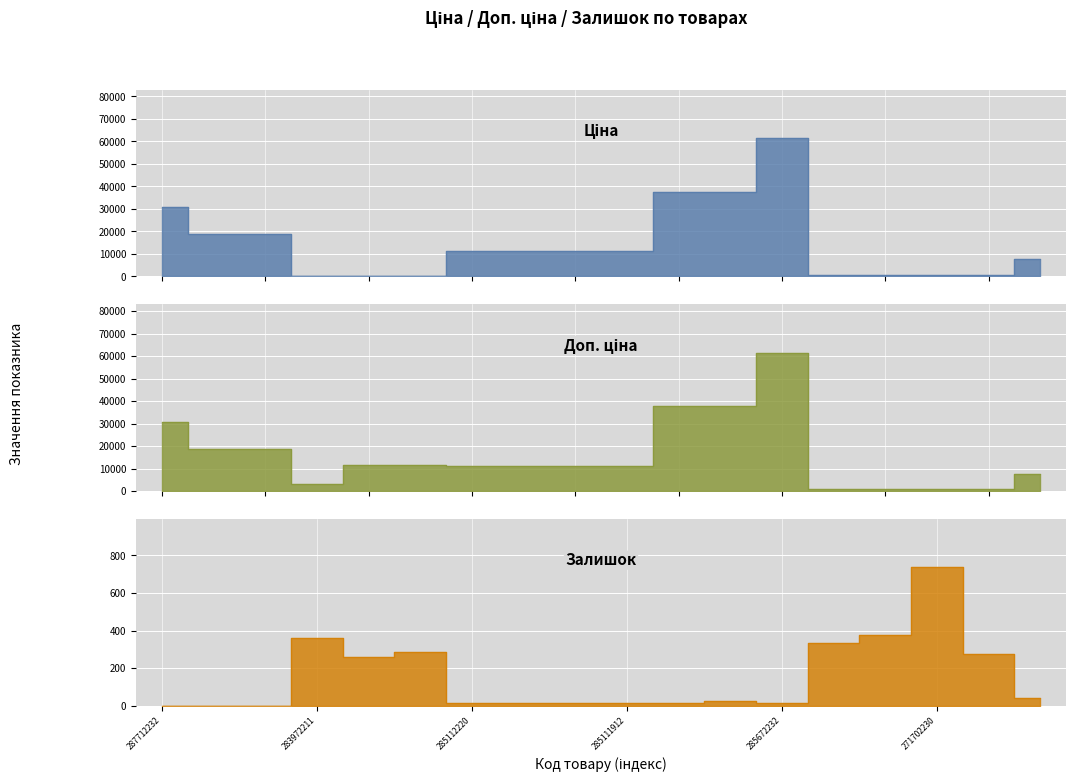

What is the label of the 15th point from the left?

271712227